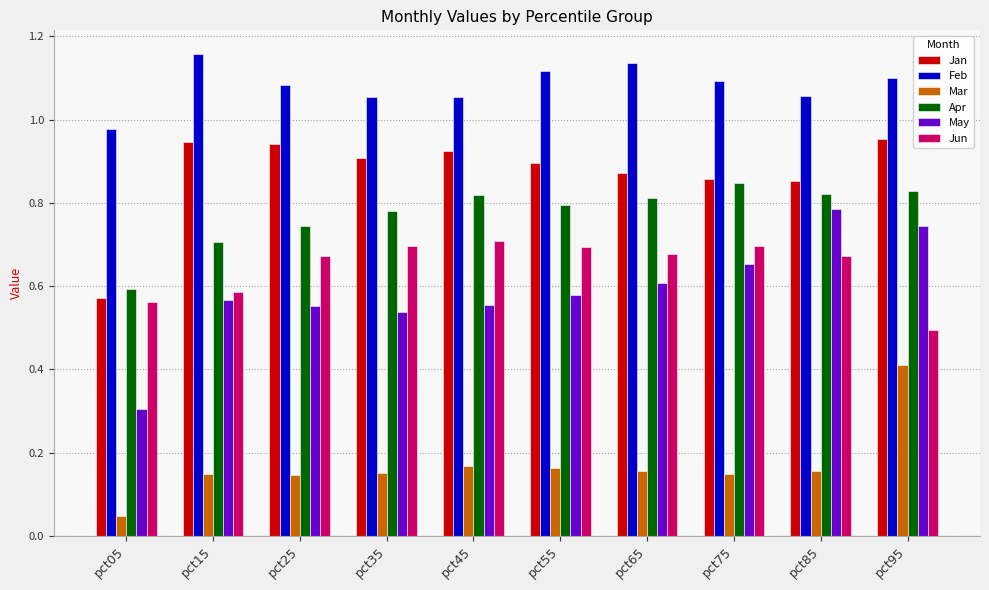

Which series has the widest spread of values?

May